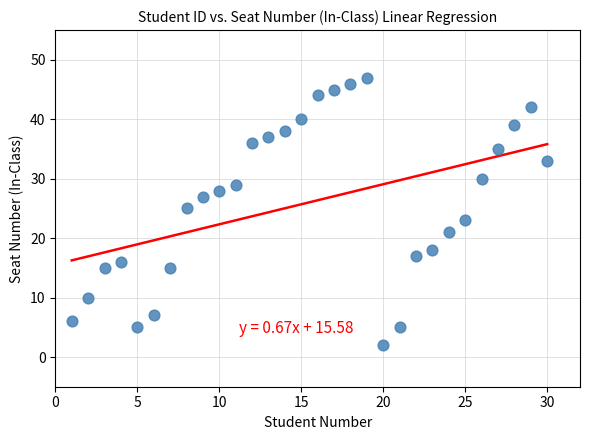

What is the range of Y values (max minus min)?

45